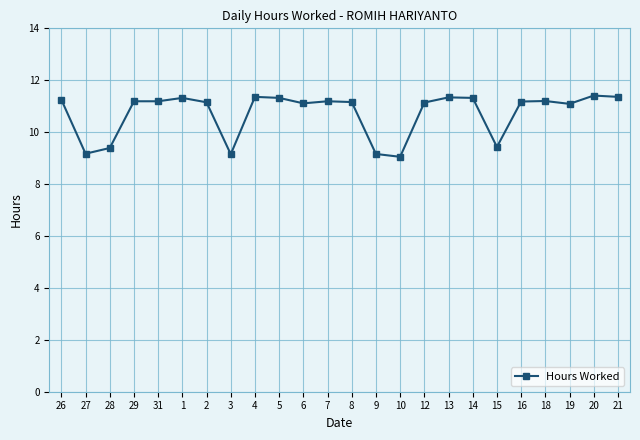

Where is the first local minimum?

27